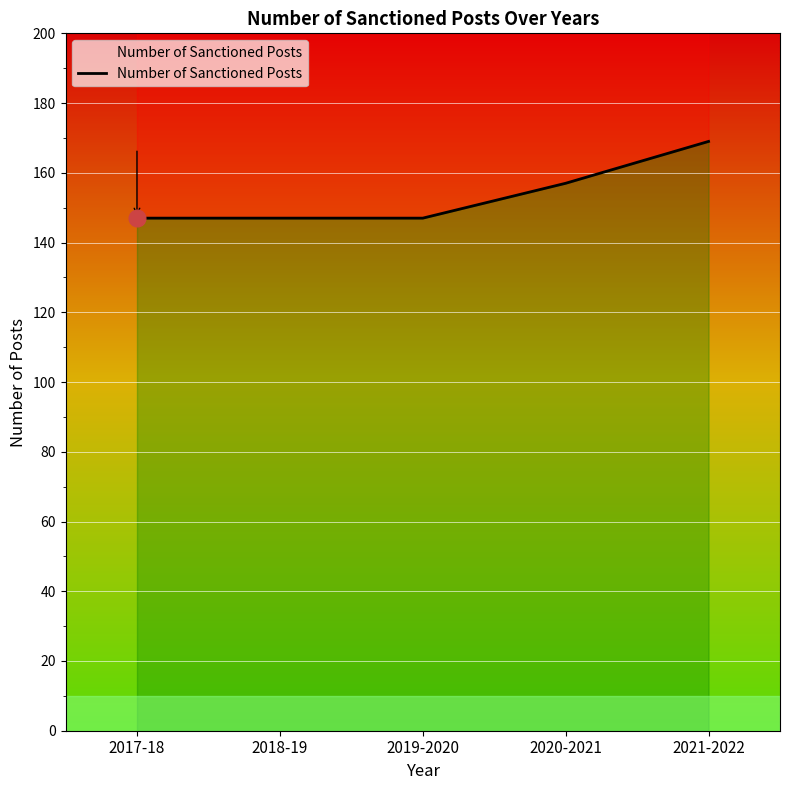

Reading right to left, extract all data points from this chart.

2021-2022=169	2020-2021=157	2019-2020=147	2018-19=147	2017-18=147